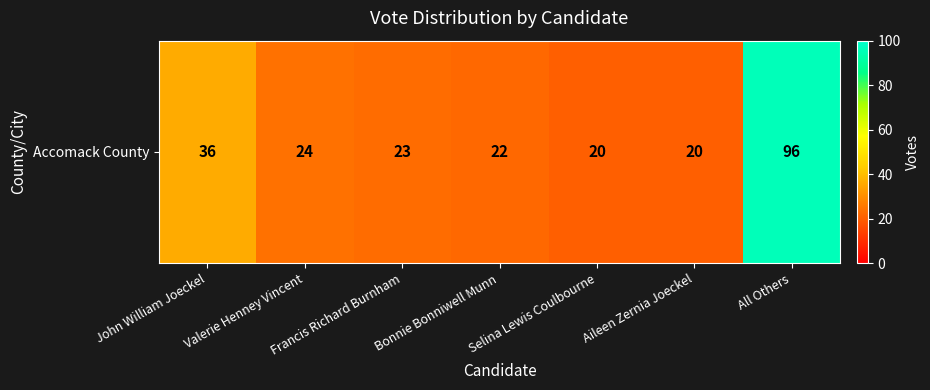

Which has a higher value, Selina Lewis Coulbourne or John William Joeckel?

John William Joeckel